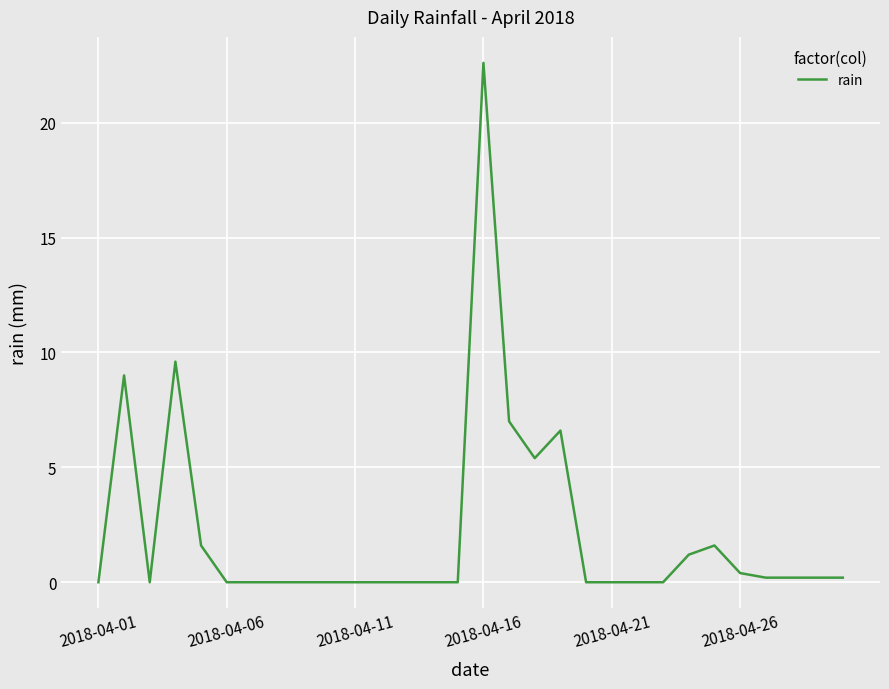

What is the maximum value shown in the chart?

22.6